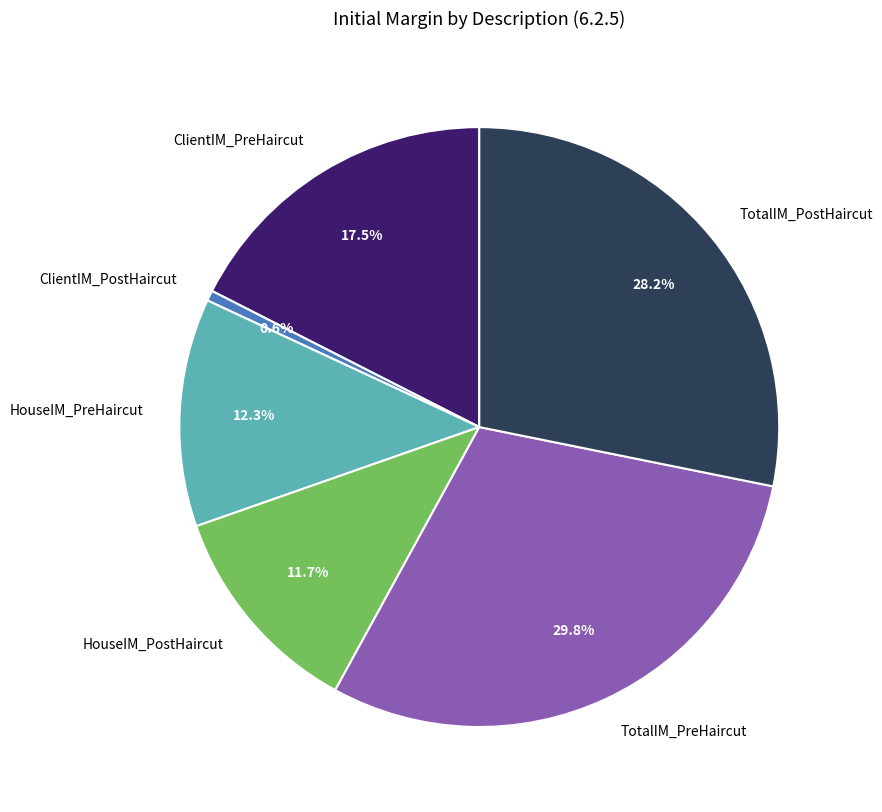

To the nearest percent, what is the average slice percentage?

17%